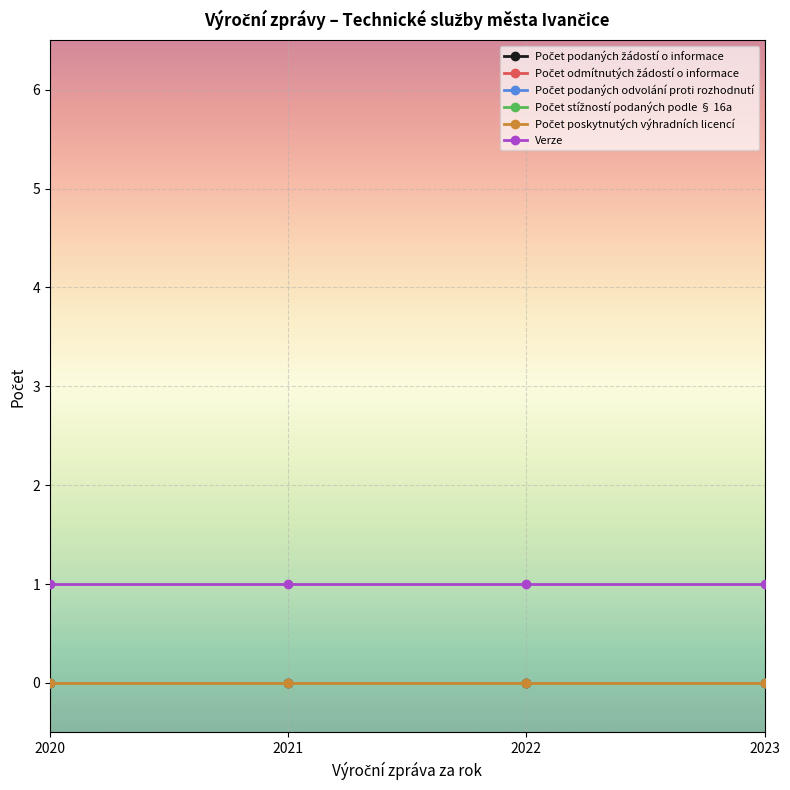

Is the value of Počet odmítnutých žádostí o informace at 2020 greater than the value of Počet podaných odvolání proti rozhodnutí at 2023?

No